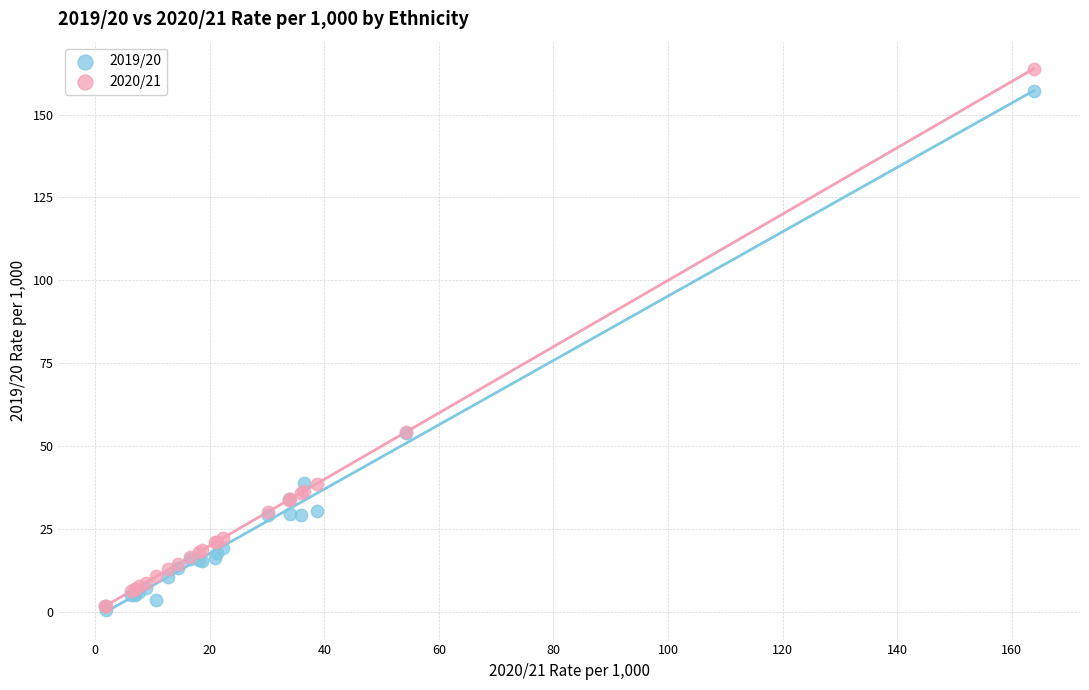

What are all the series names shown in the legend?

2019/20, 2020/21